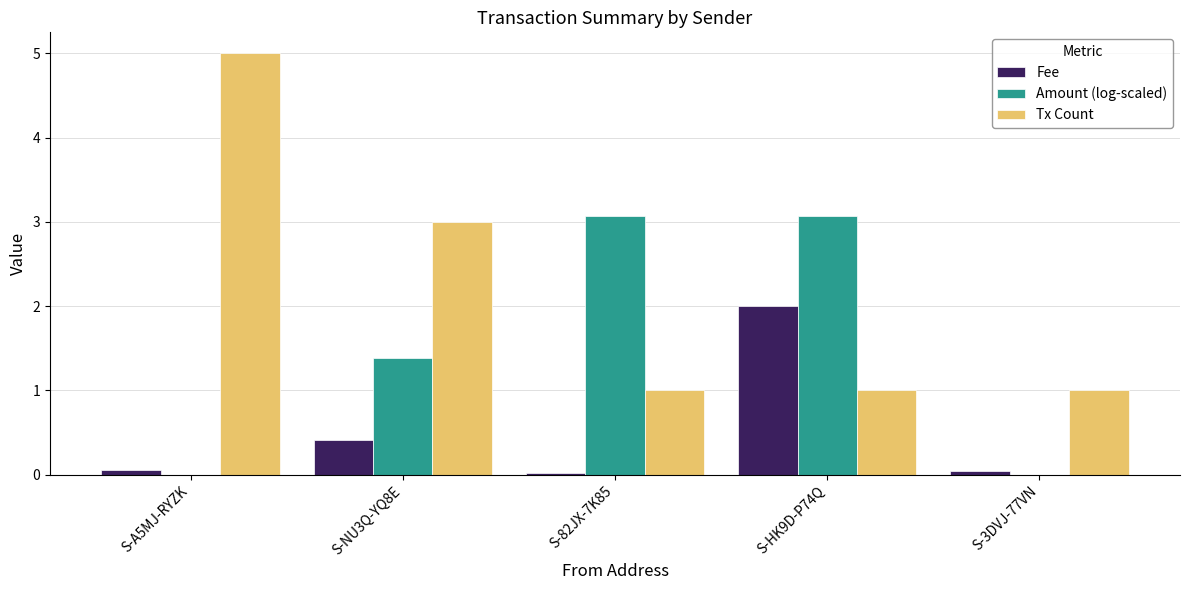

Which series changed the most between S-82JX-7K85 and S-3DVJ-77VN?

Amount (log-scaled)